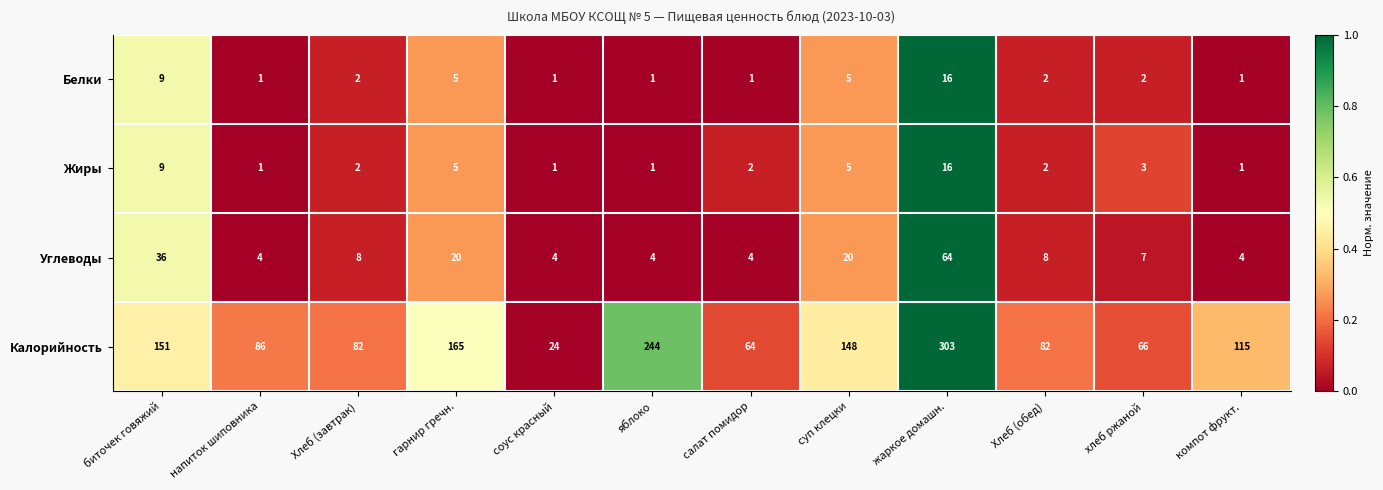

At which label does Калорийность reach its peak?

жаркое домашн.